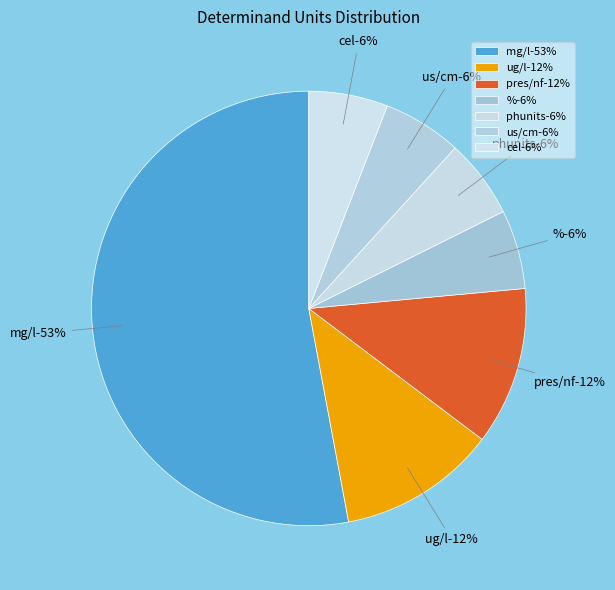

What is the ratio of the value at phunits to the value at cel?

1.0